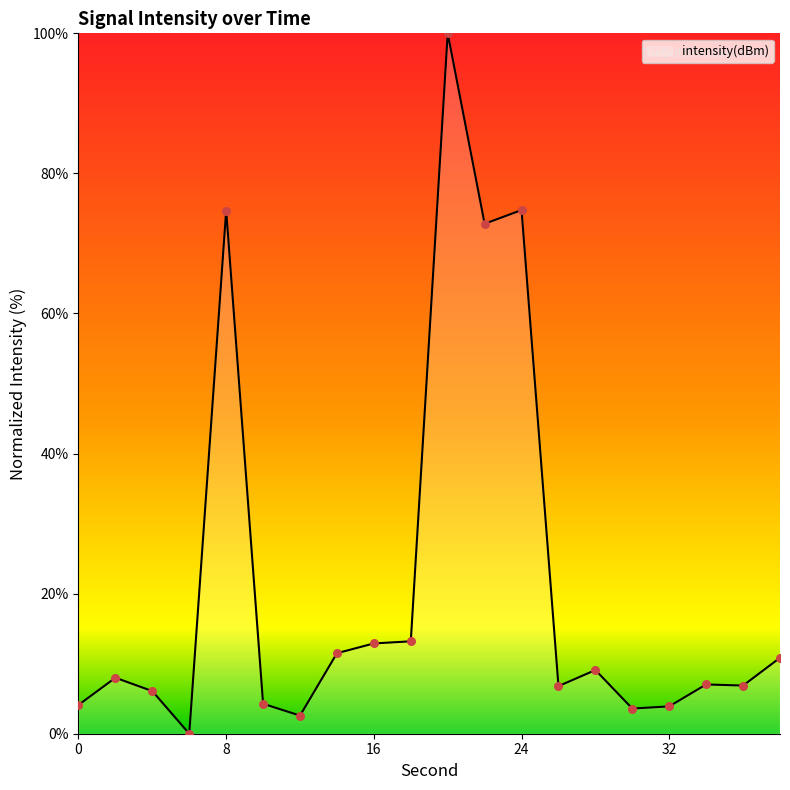

What is the greatest value displayed?

100.0